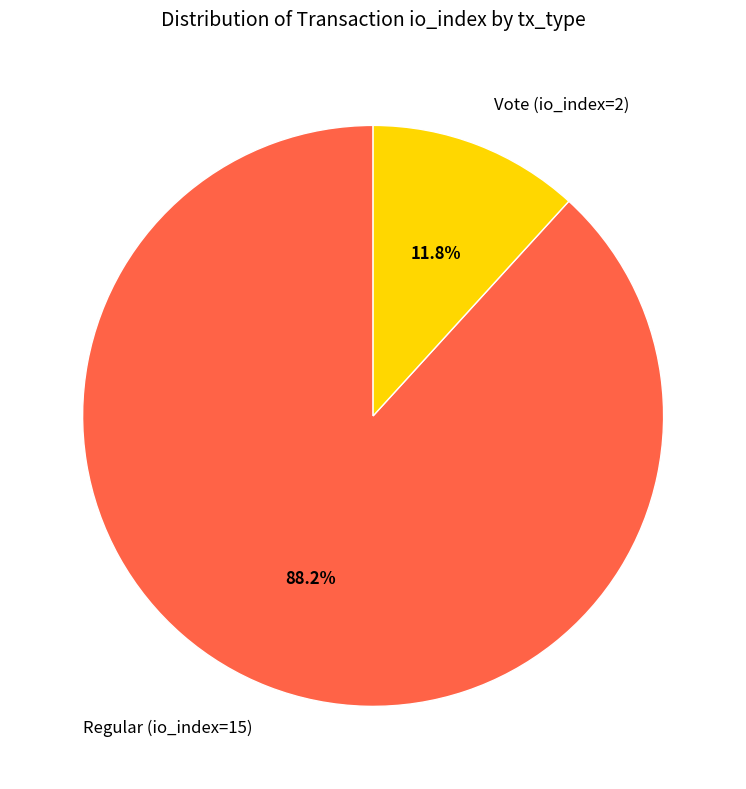

True or false: Regular (io_index=15) accounts for 88% of the total.

True